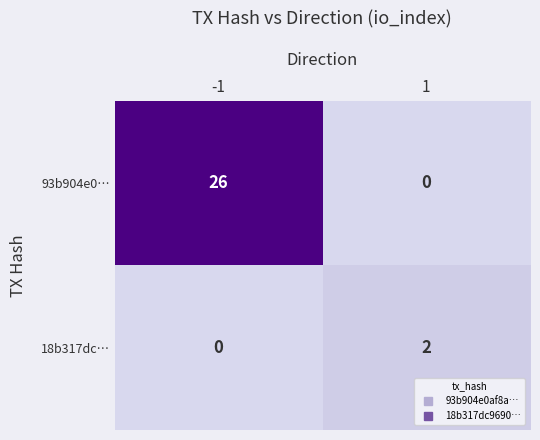

What is the sum of all 93b904e0… values?

26